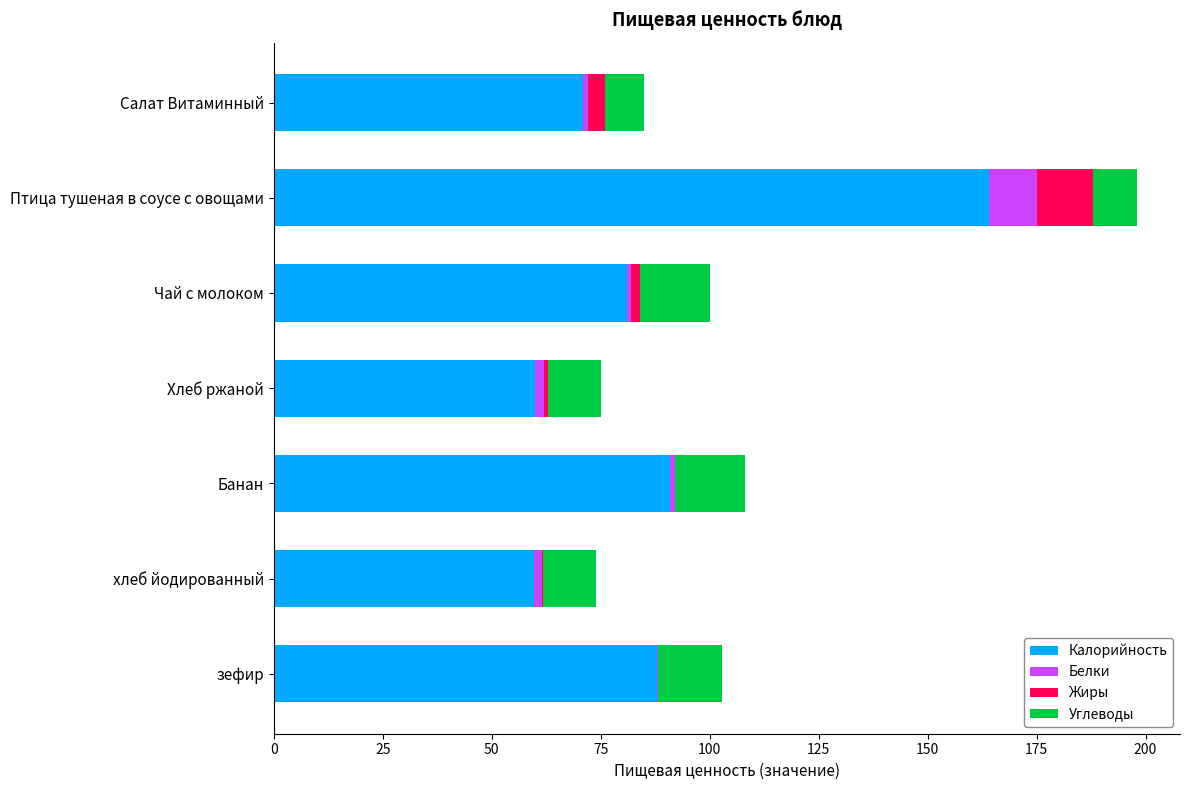

At which category is the sum across all series the highest?

Птица тушеная в соусе с овощами